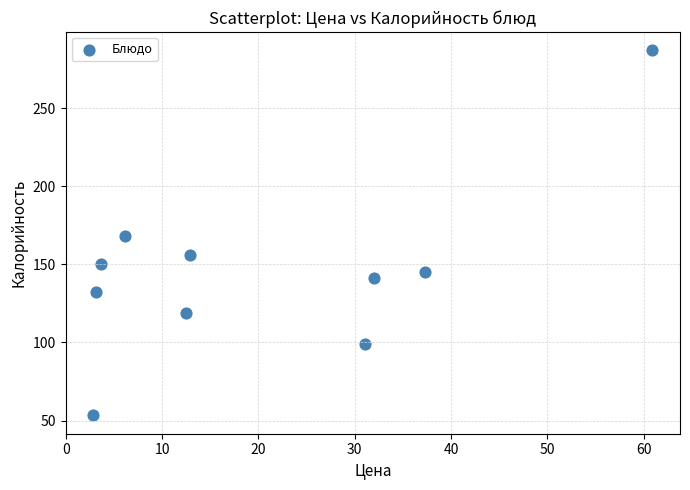

What is the average Y value?

145.0